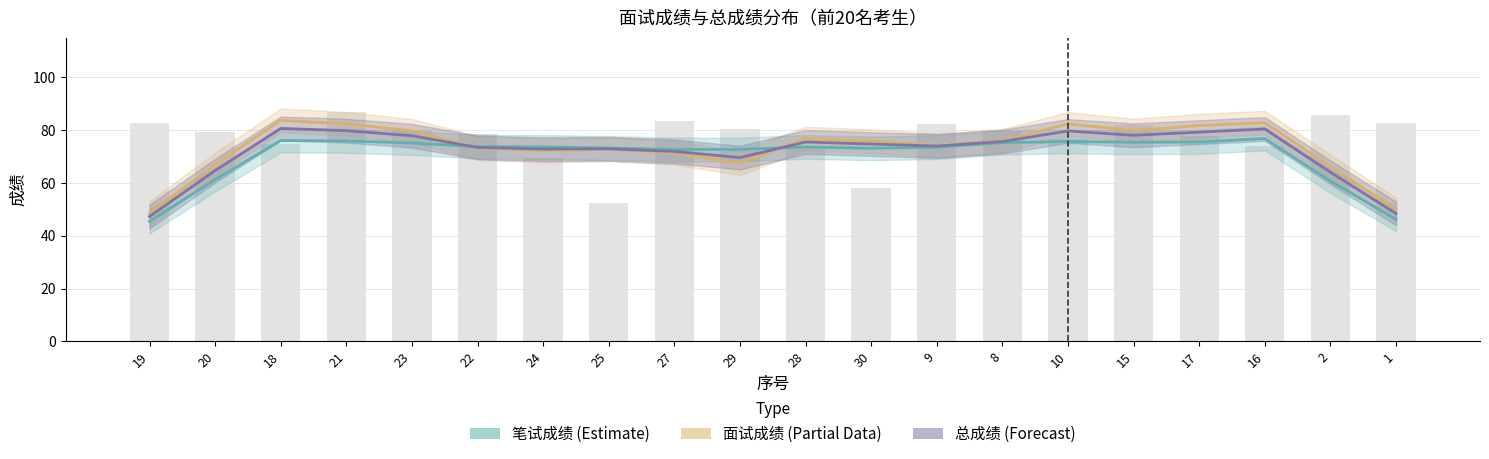

Which series changed the most between 8 and 1?

笔试成绩